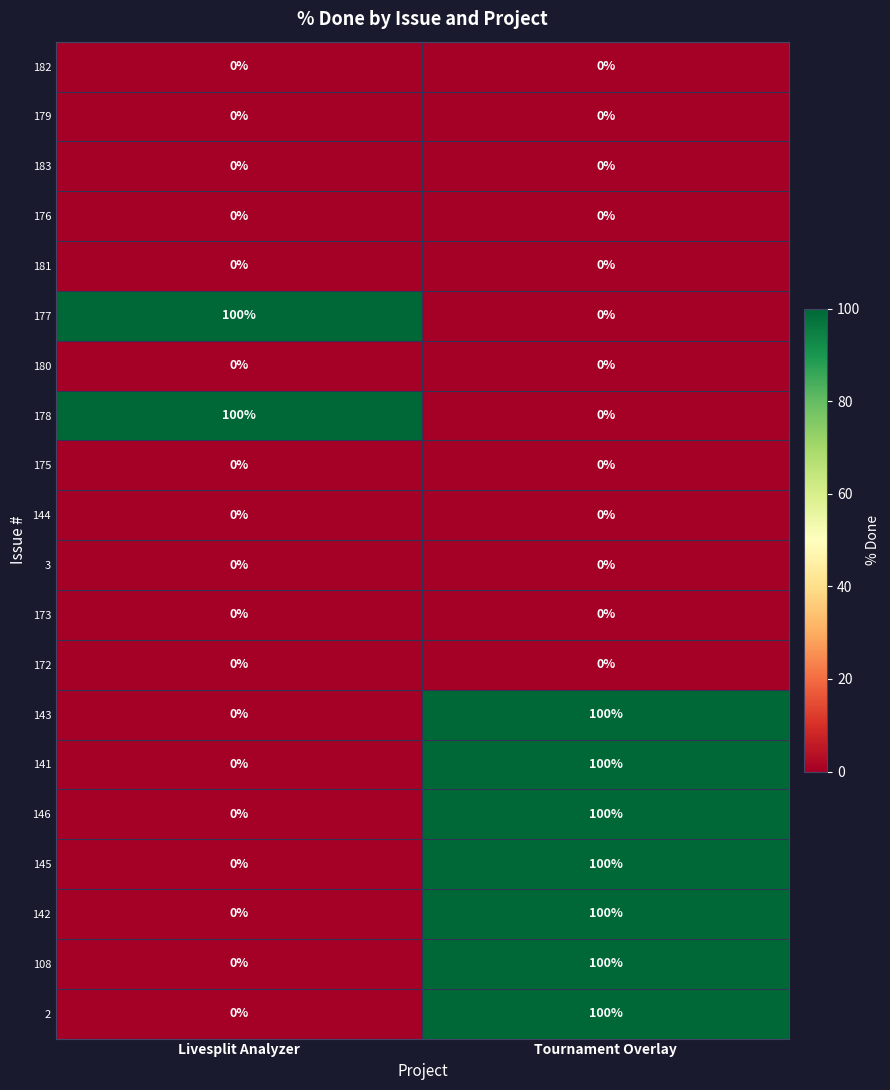

What is the difference between the highest and lowest values at Tournament Overlay?

100